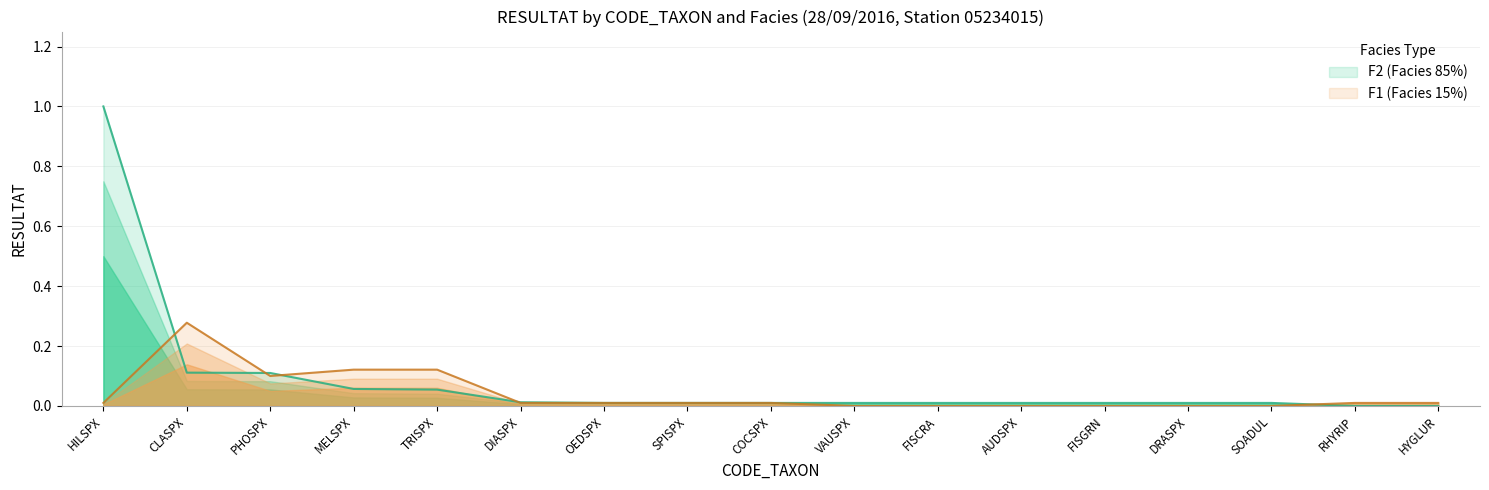

True or false: F1_RESULTAT has more than 1 points higher than both neighbors.

False